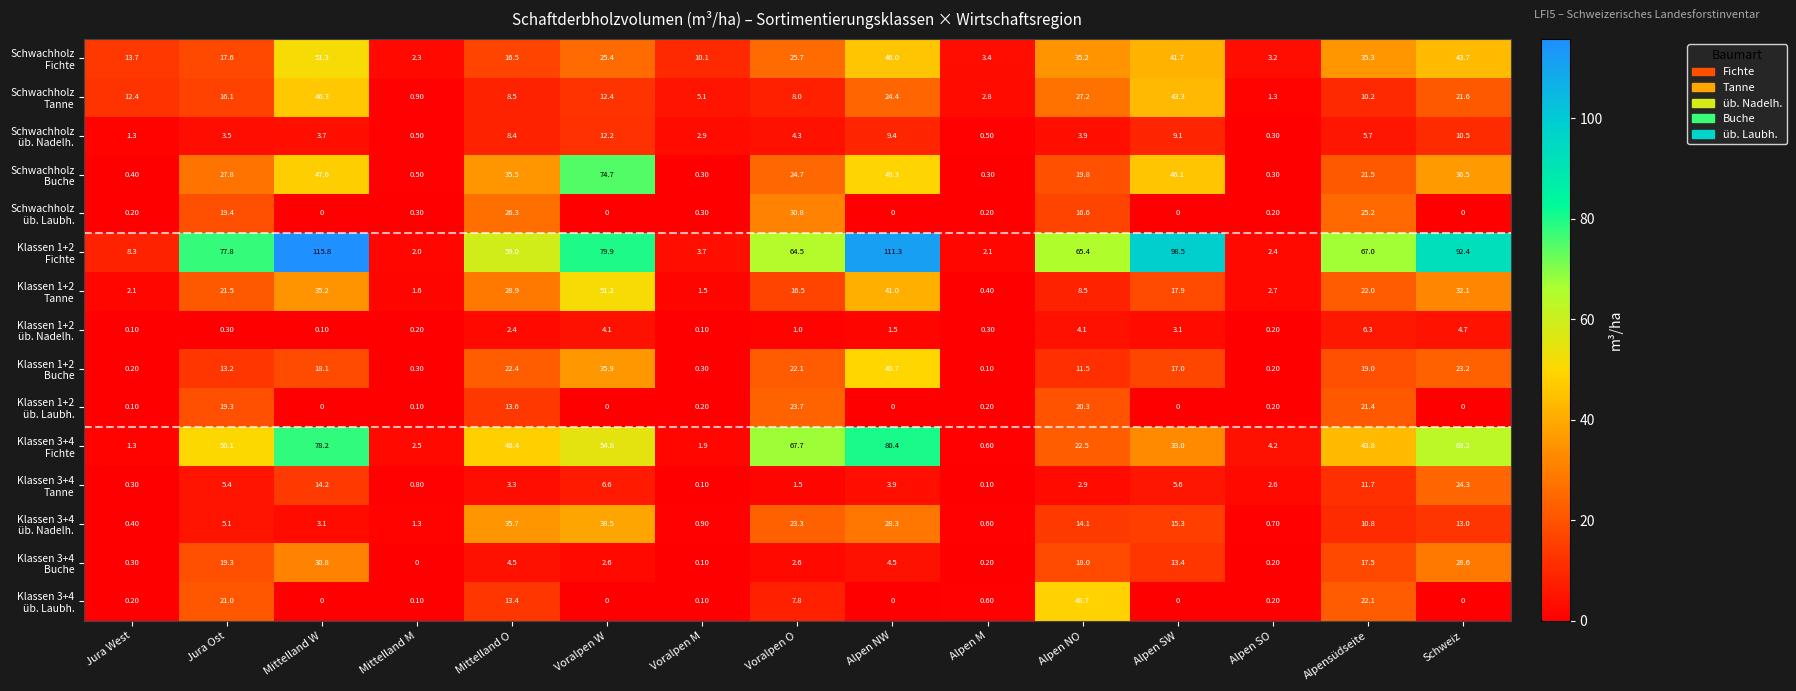

What is the difference between the highest and lowest values at Alpen SW?

98.5